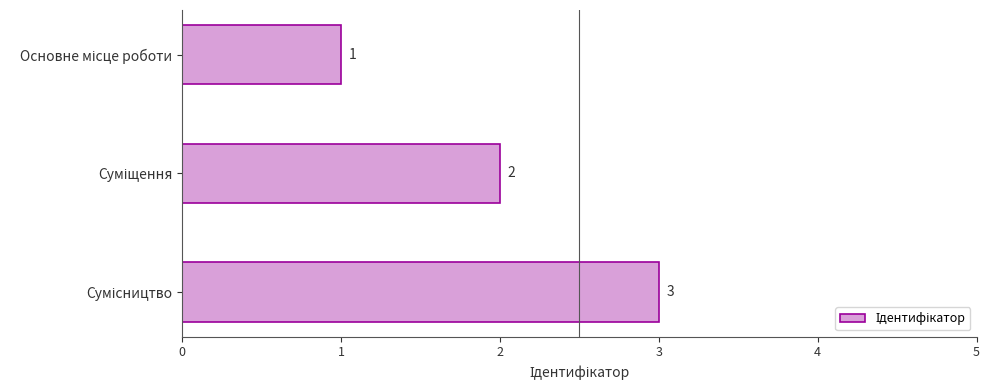

What is the value of the 1st bar from the top?

1